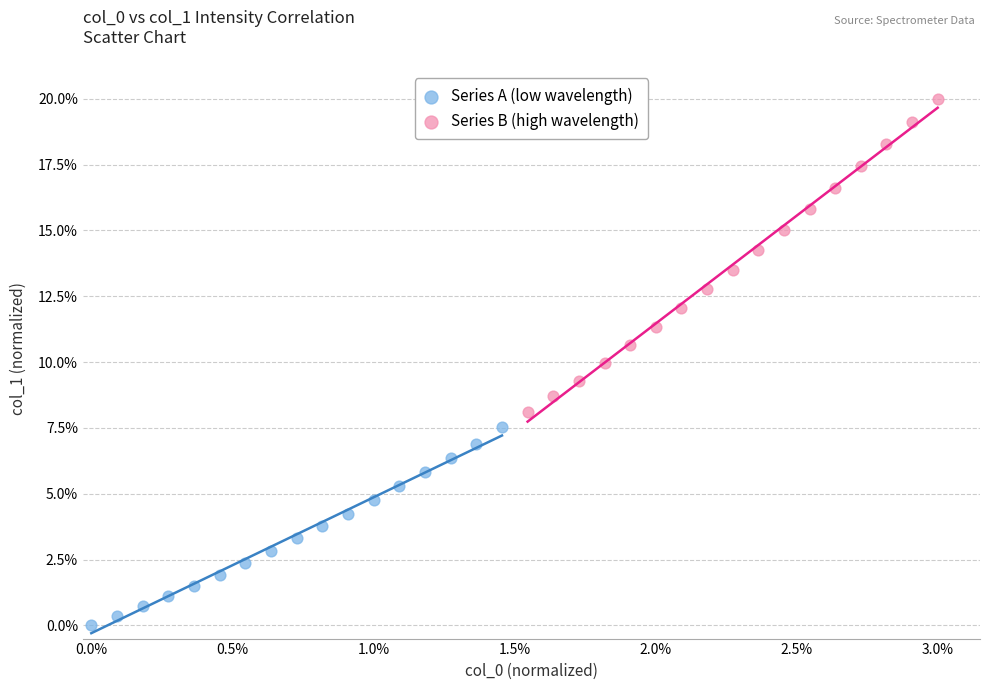

What are all the series names shown in the legend?

Series A (low wavelength), Series B (high wavelength)